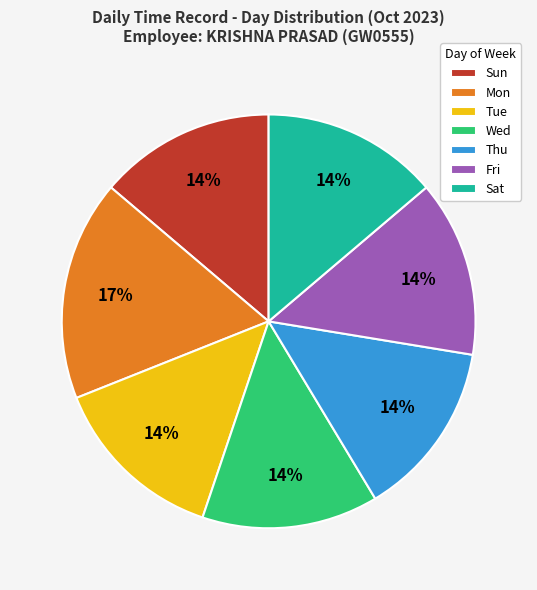

Which category has the biggest portion of the pie?

Mon